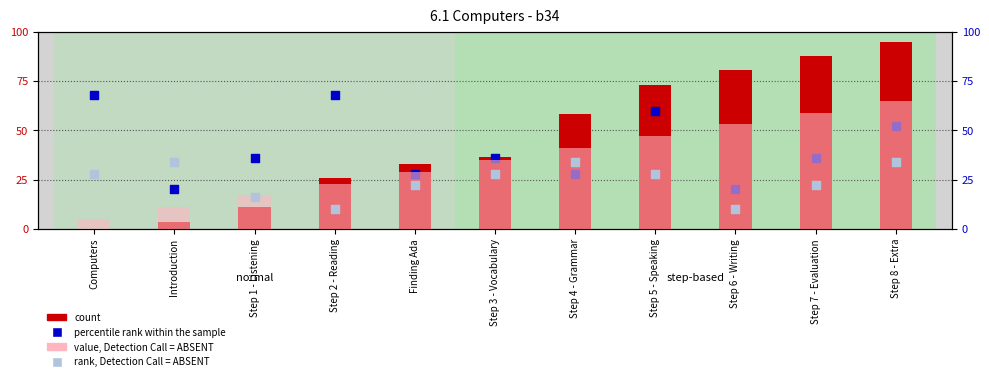

At how many categories does at least one series exceed 91?

1